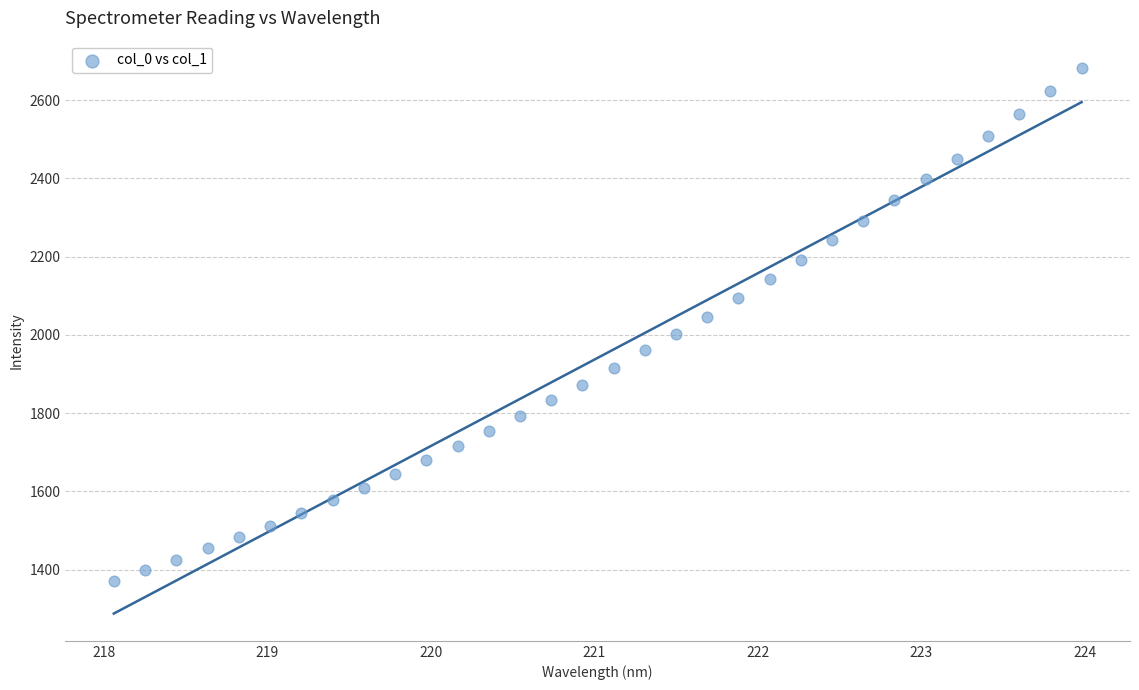

What is the range of Y values (max minus min)?

1311.4